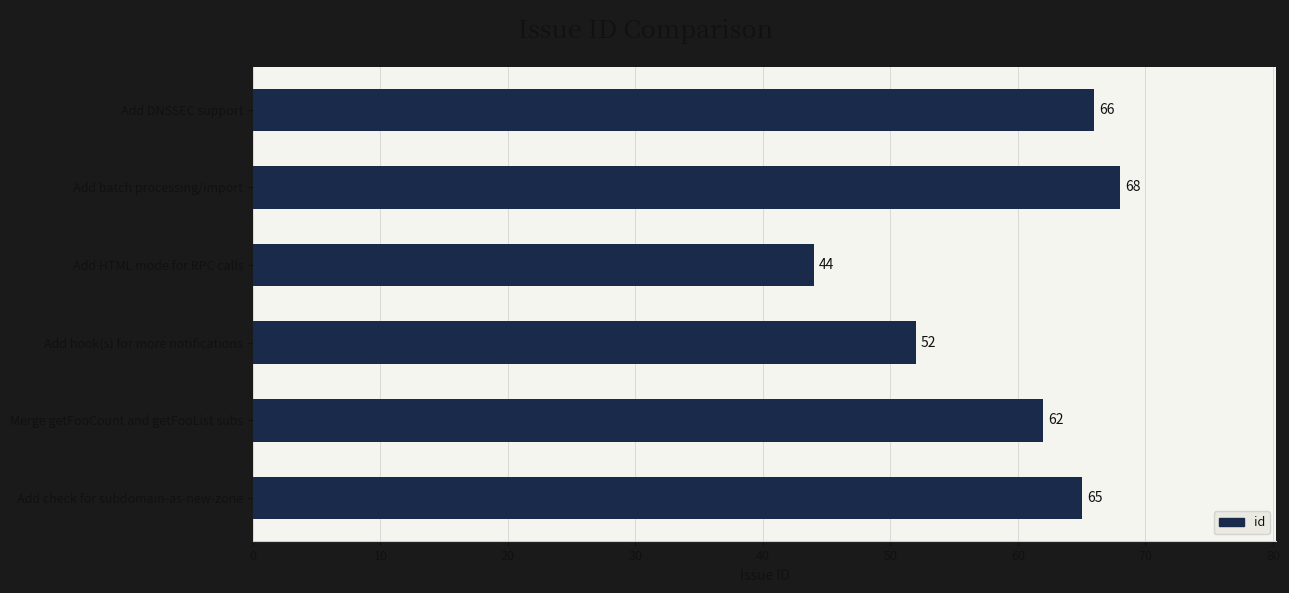

How many series are shown in this chart?

1